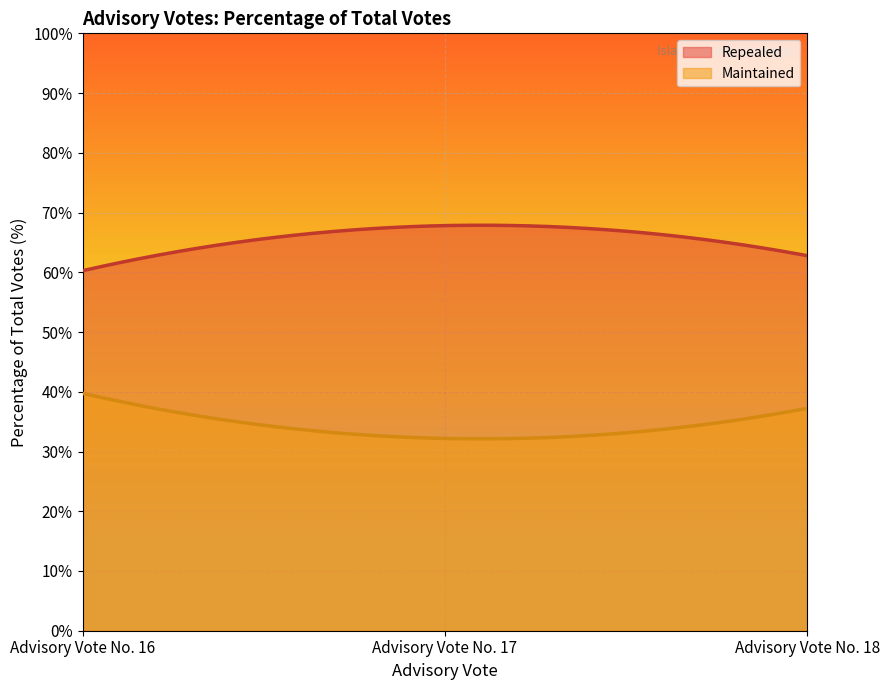

Rank the categories by Repealed value from highest to lowest.

Advisory Vote No. 17, Advisory Vote No. 18, Advisory Vote No. 16